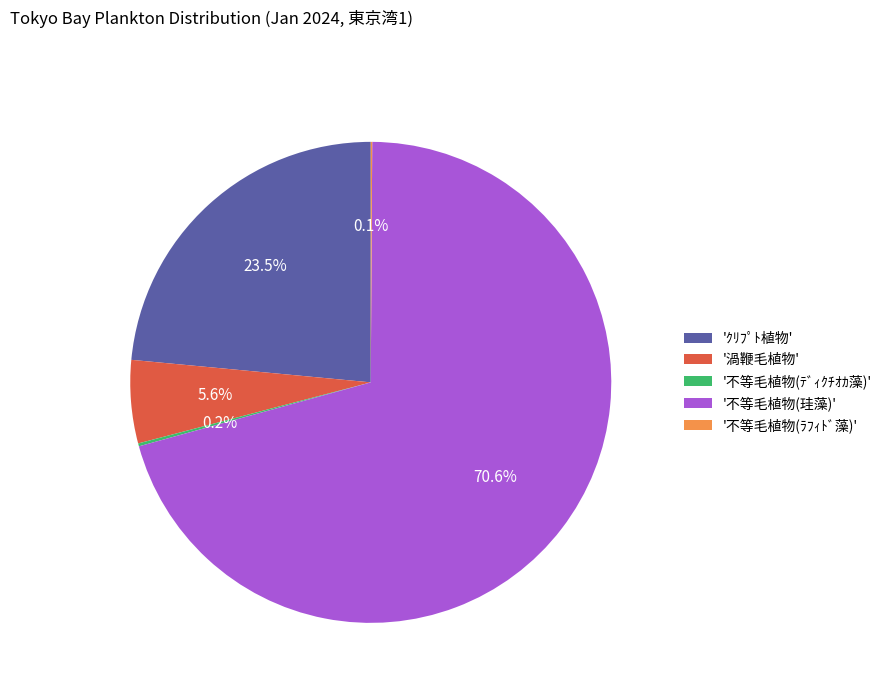

Is '不等毛植物(珪藻)' the majority of the pie?

Yes